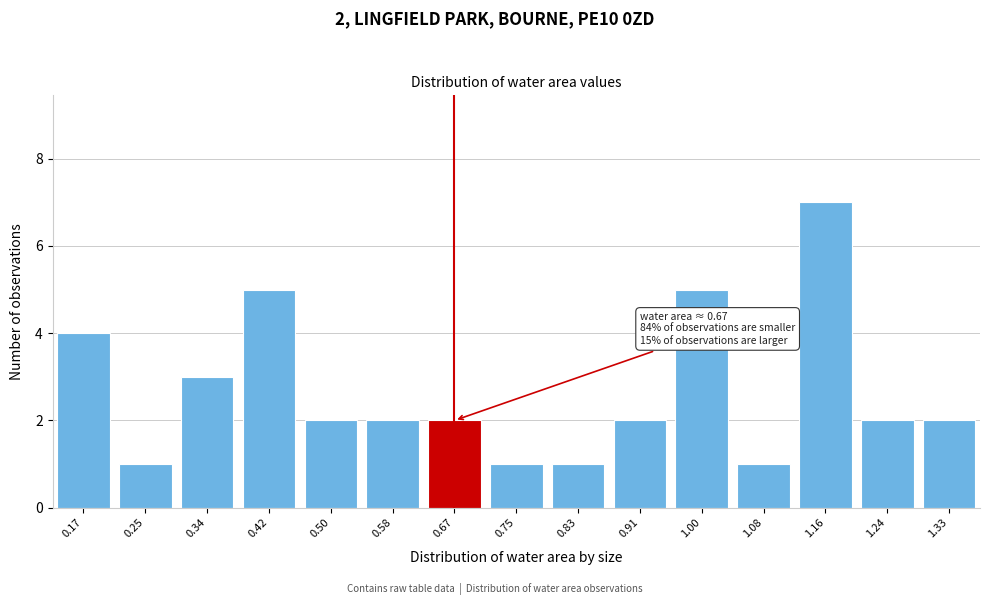

Reading left to right, transcribe all the data shown in this chart.

0.17=4	0.25=1	0.34=3	0.42=5	0.50=2	0.58=2	0.67=2	0.75=1	0.83=1	0.91=2	1.00=5	1.08=1	1.16=7	1.24=2	1.33=2